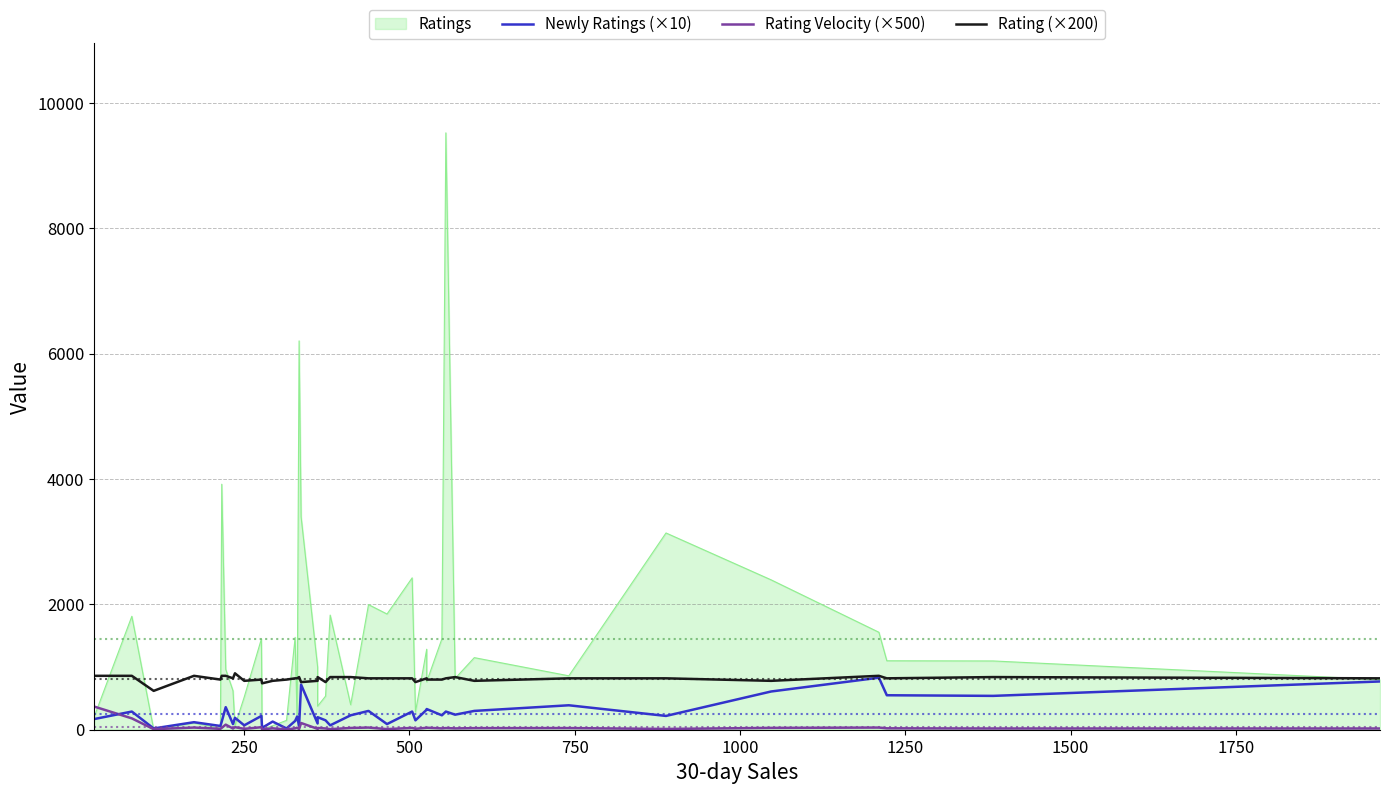

What is the difference between the maximum and minimum values in the Newly Ratings (×10) series?

810.0